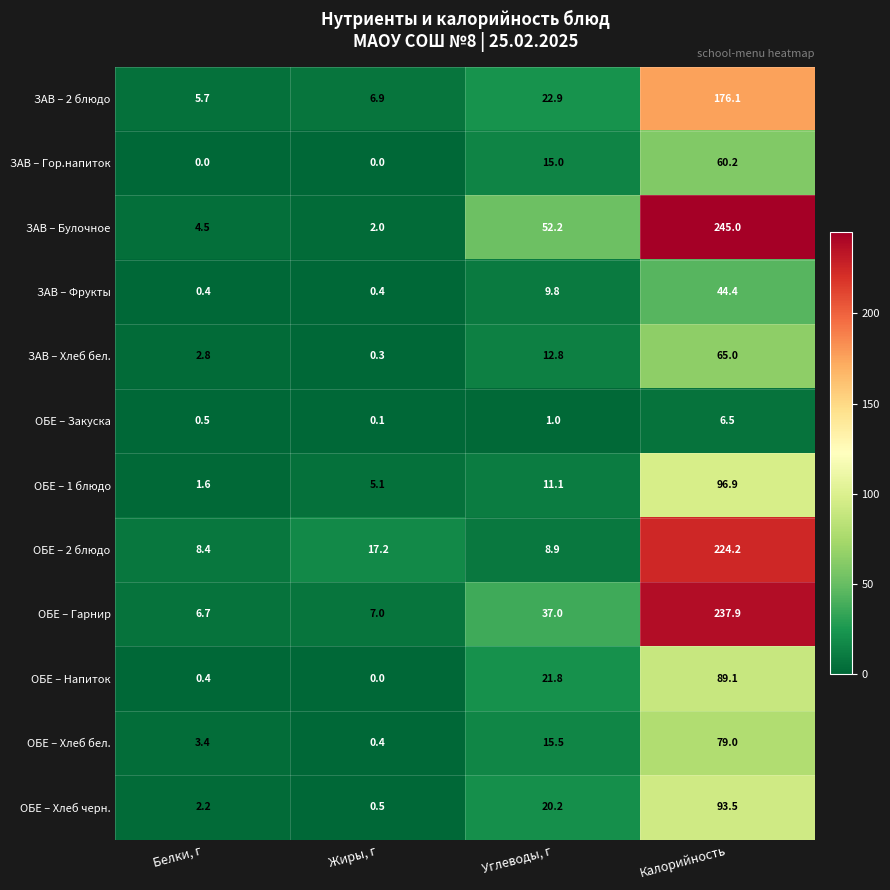

True or false: ЗАВ – Фрукты has a value of 0.4 at Жиры, г.

True